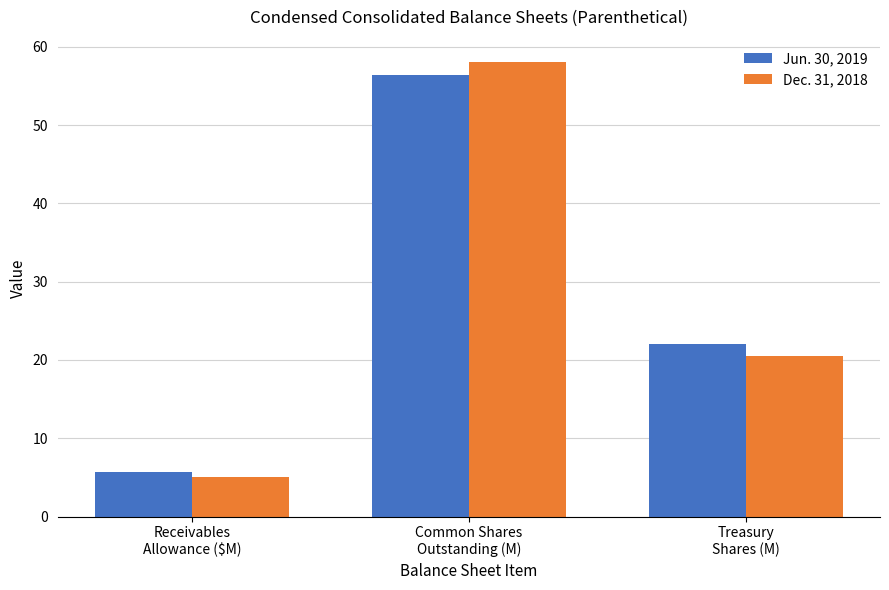

At how many categories does at least one series exceed 14?

2